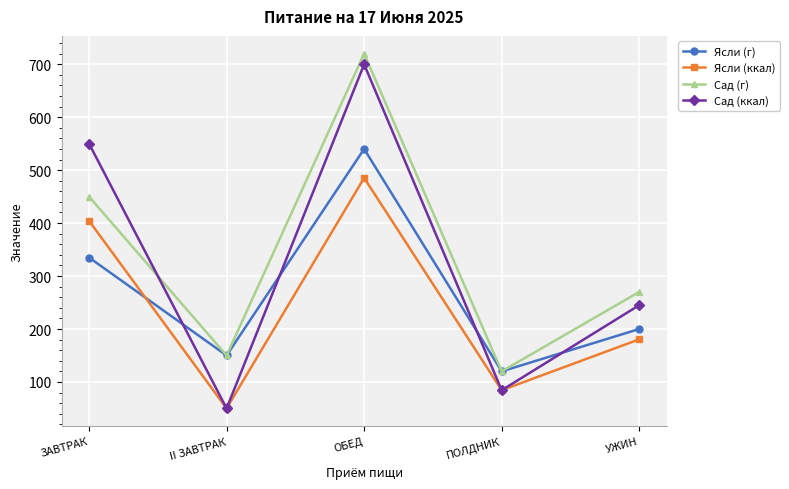

List the series in order of their peak value, highest first.

Сад (г), Сад (ккал), Ясли (г), Ясли (ккал)